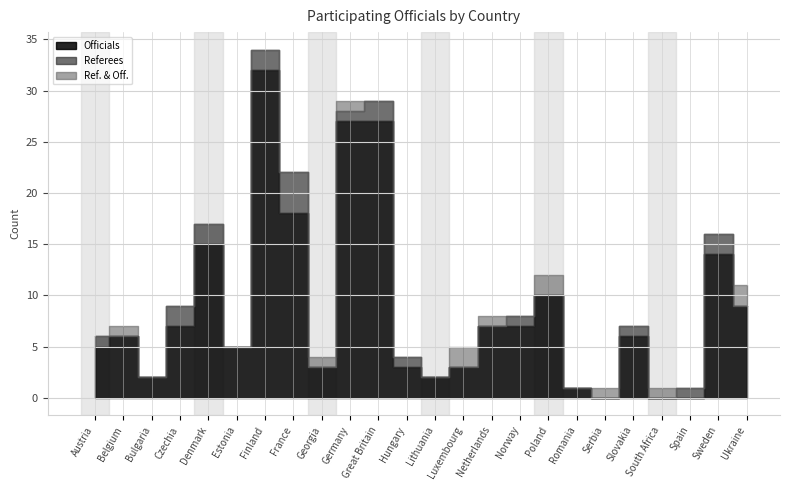

Count the Ref. & Off. values in the range 0 to 1.

21